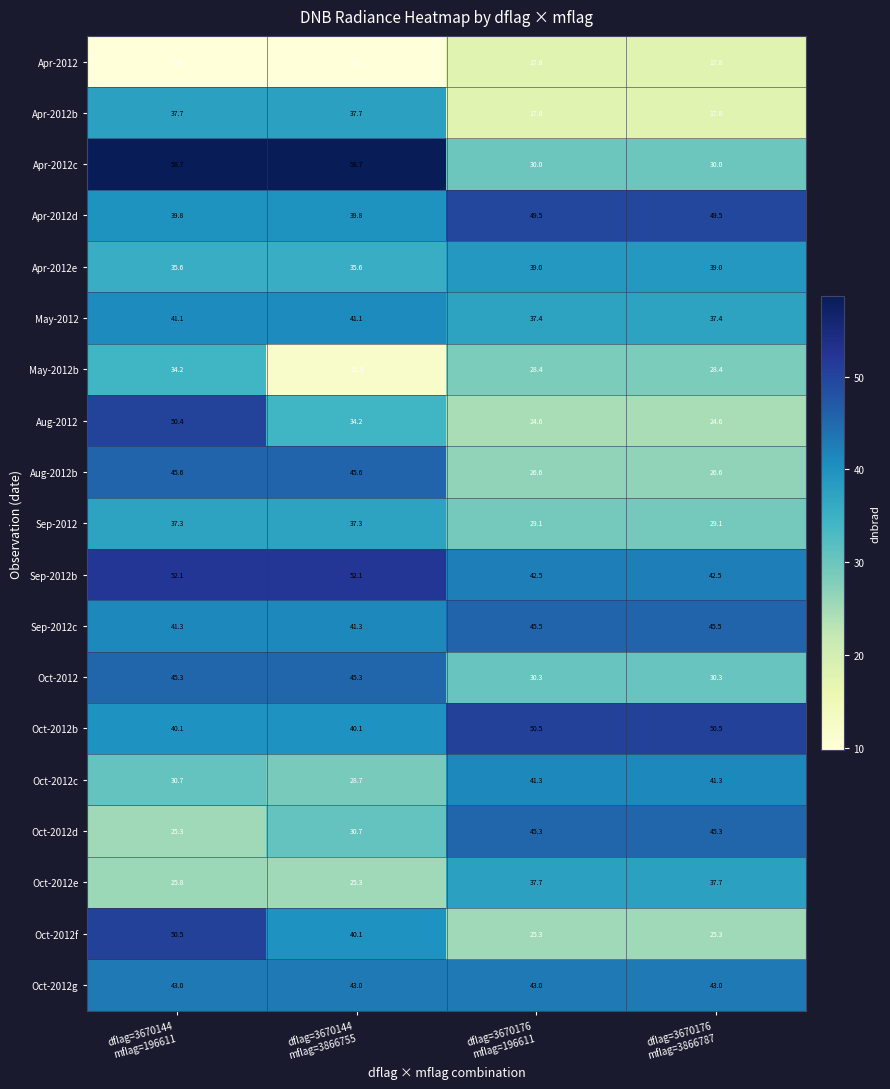

What is the maximum value for Apr-2012d?

49.5